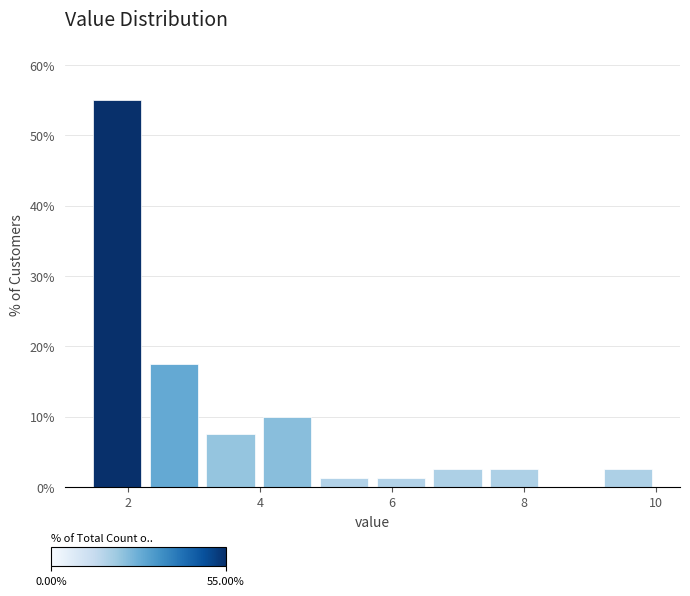

How tall is the bar that spans 1.40 to 2.26 on the x-axis? Neither the bar edges nor the heights are printed on the chart, so give them approximately, as read against the axes.

55